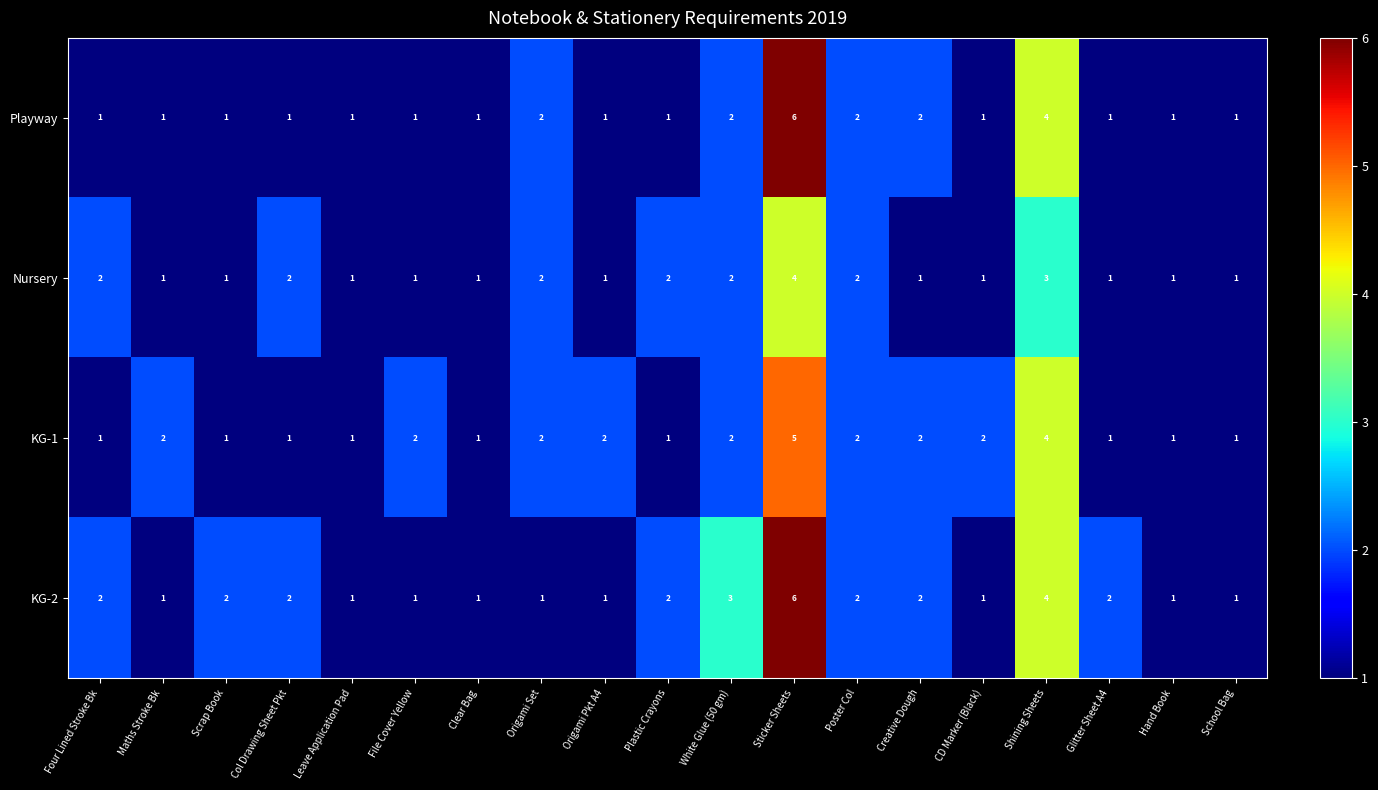

What is the difference between the Playway values at Sticker Sheets and Clear Bag?

5